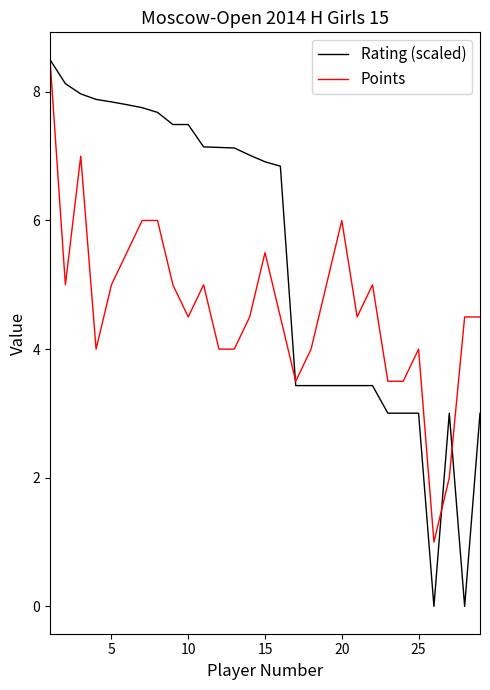

List the series in order of their overall mean, lowest first.

Points, Rating (scaled)